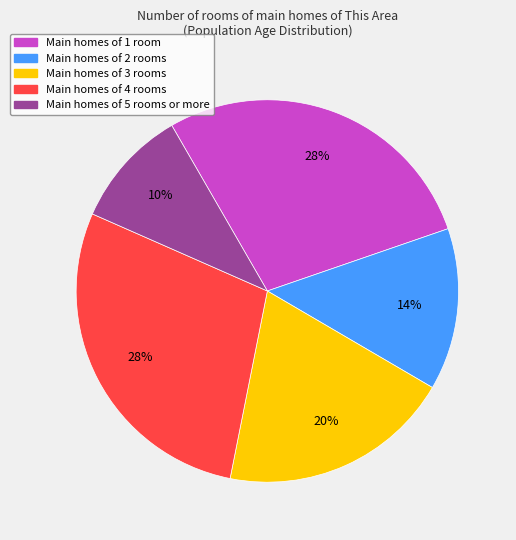

To the nearest percent, what percentage of the pie is Main homes of 2 rooms?

14%